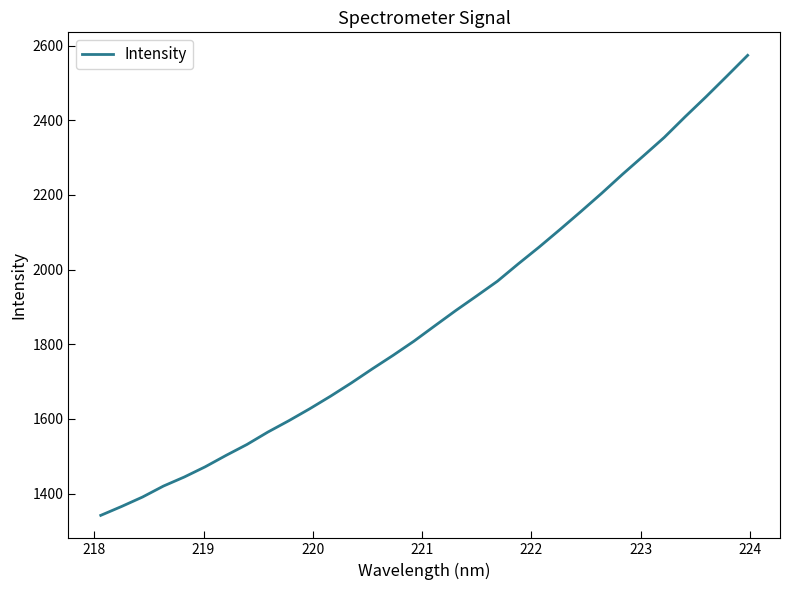

What is the maximum value shown in the chart?

2573.8